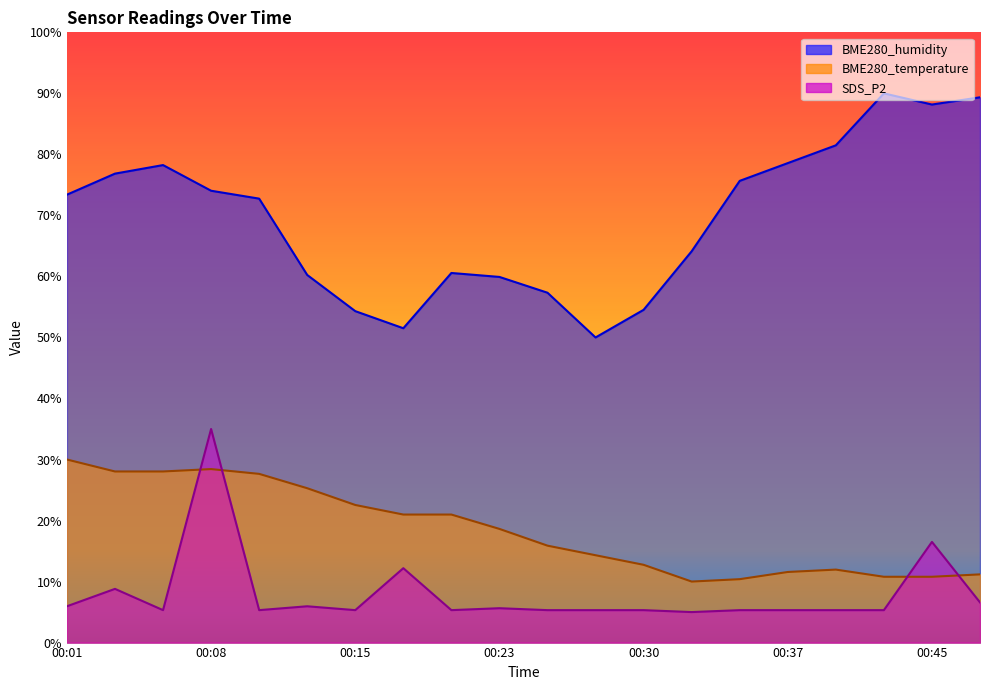

True or false: BME280_humidity and SDS_P2 intersect in this chart.

False